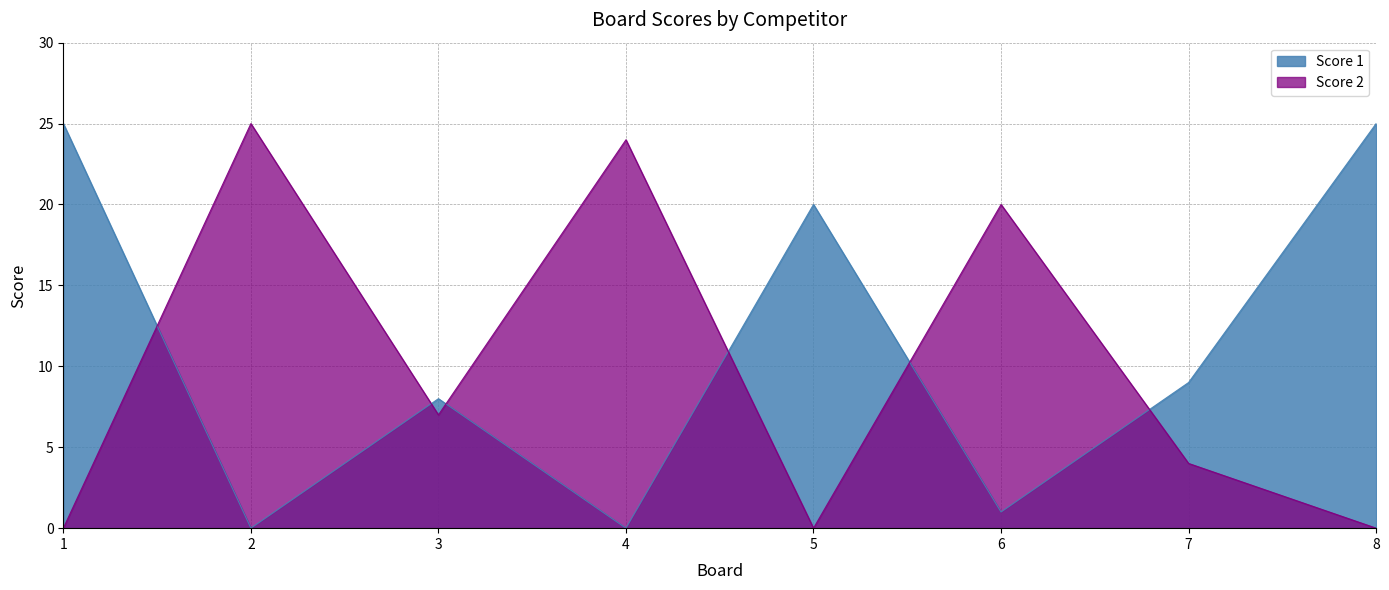

What is the value of the Score 1 point at the 8th from the left?

25